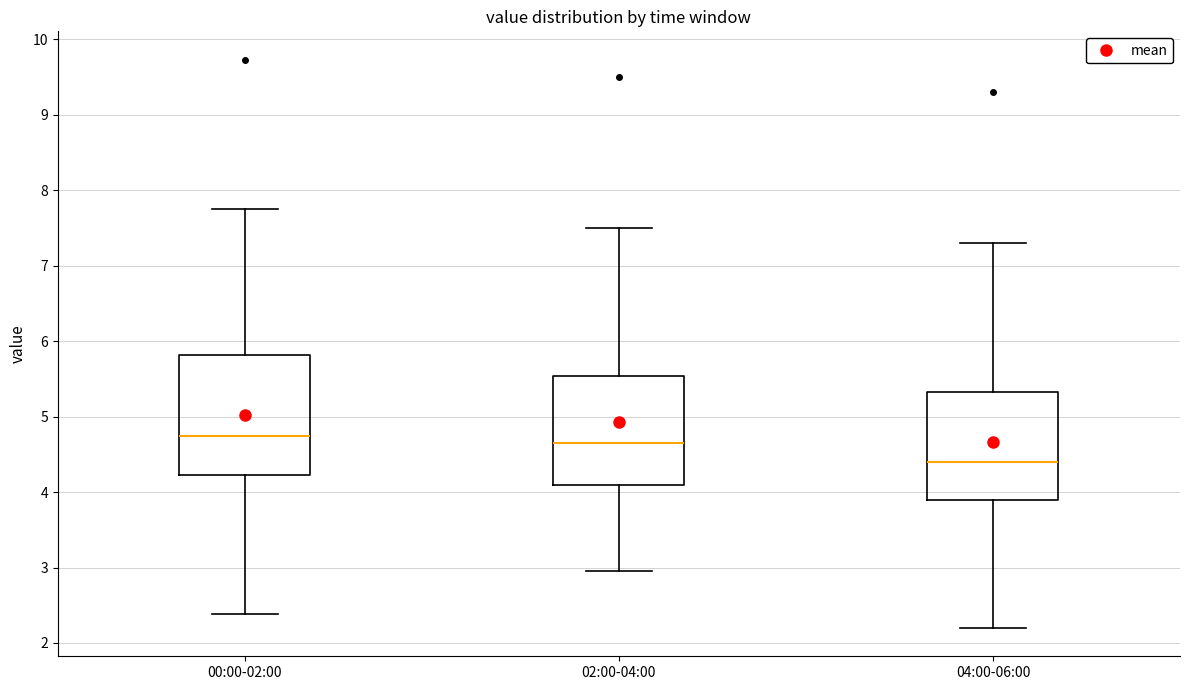

Reading left to right, transcribe this box plot: for each box, give where its median line is, the range the box spans, and where its two whiskers end, as read against the y-axis. The values are not printed on the chart, so give them approximately, as read against the axis.

00:00-02:00: median 4.7, box 4.2 to 5.8, whiskers 2.4 to 7.8
02:00-04:00: median 4.7, box 4.1 to 5.5, whiskers 3.0 to 7.5
04:00-06:00: median 4.4, box 3.9 to 5.3, whiskers 2.2 to 7.3